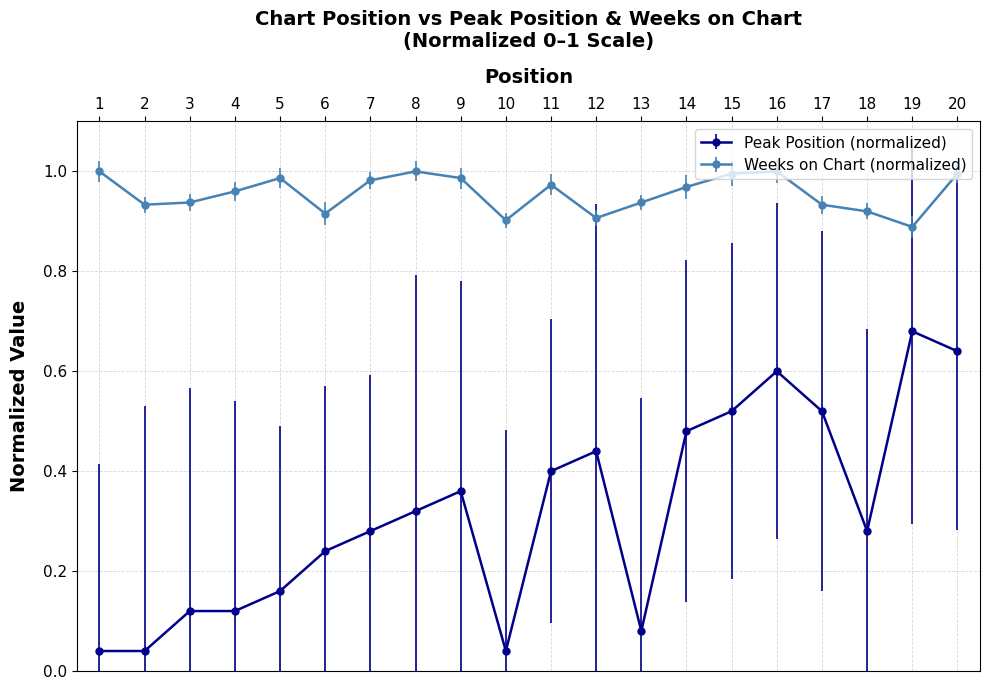

How many data points does each series have?

20